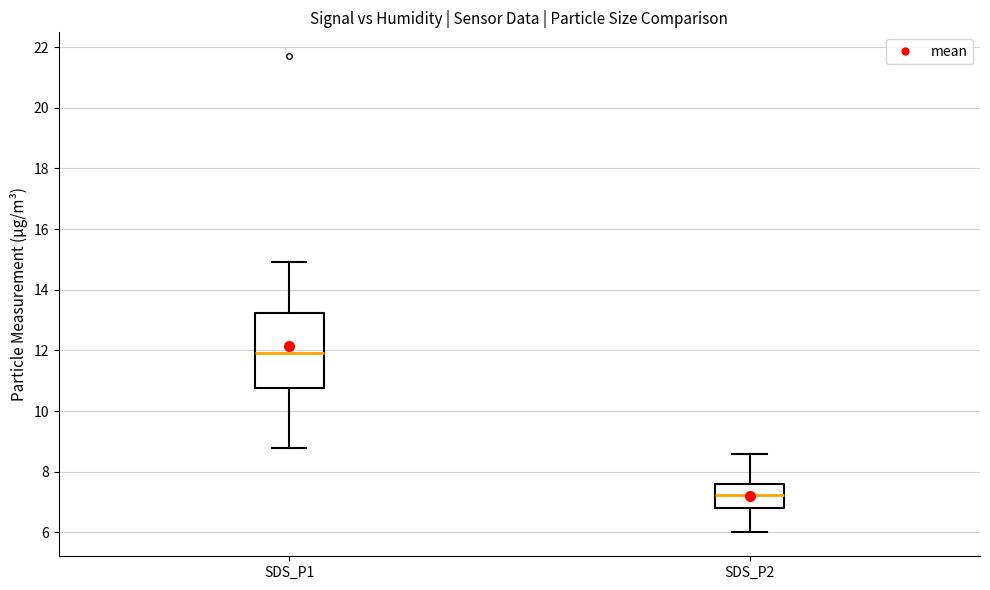

Reading left to right, transcribe this box plot: for each box, give where its median line is, the range the box spans, and where its two whiskers end, as read against the y-axis. The values are not printed on the chart, so give them approximately, as read against the axis.

SDS_P1: median 12.0, box 10.8 to 13.2, whiskers 8.8 to 15.0
SDS_P2: median 7.2, box 6.8 to 7.6, whiskers 6.0 to 8.6